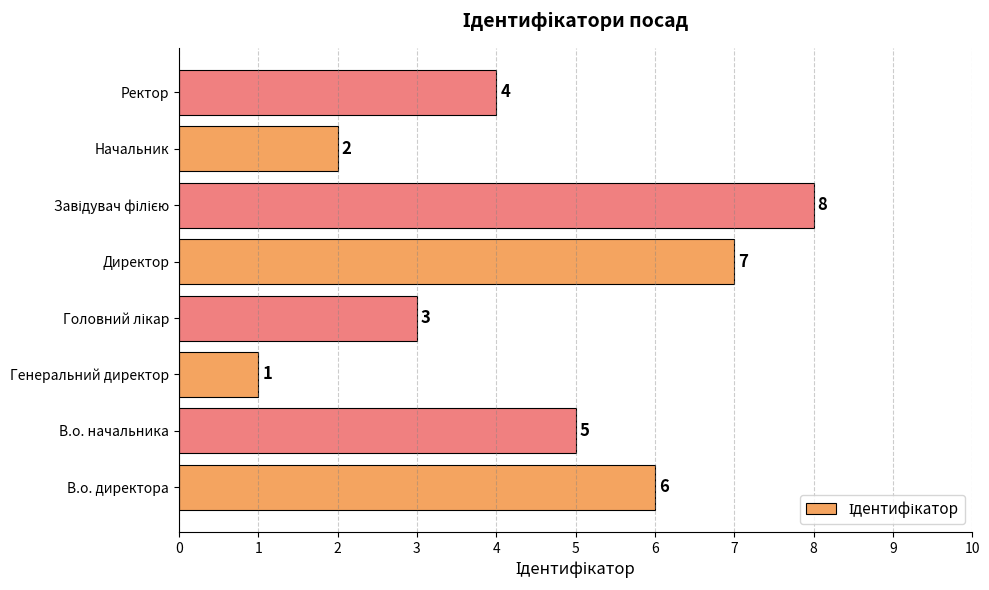

How many distinct data groups are displayed?

1